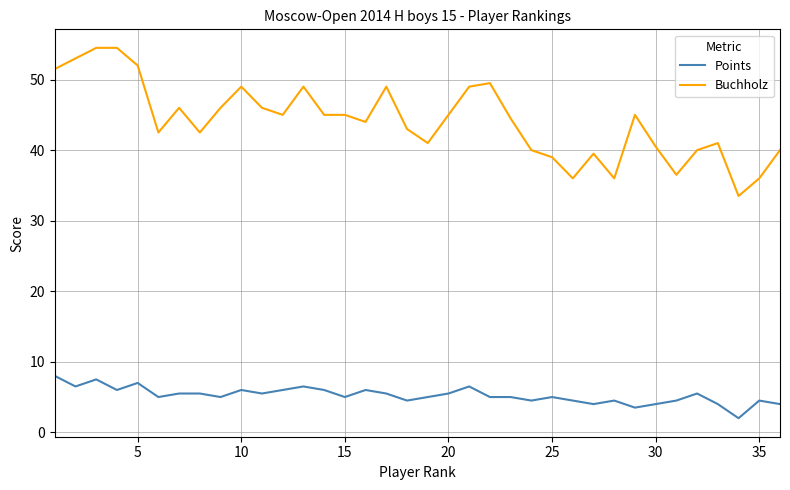

Which series has the largest total across all categories?

Buchholz